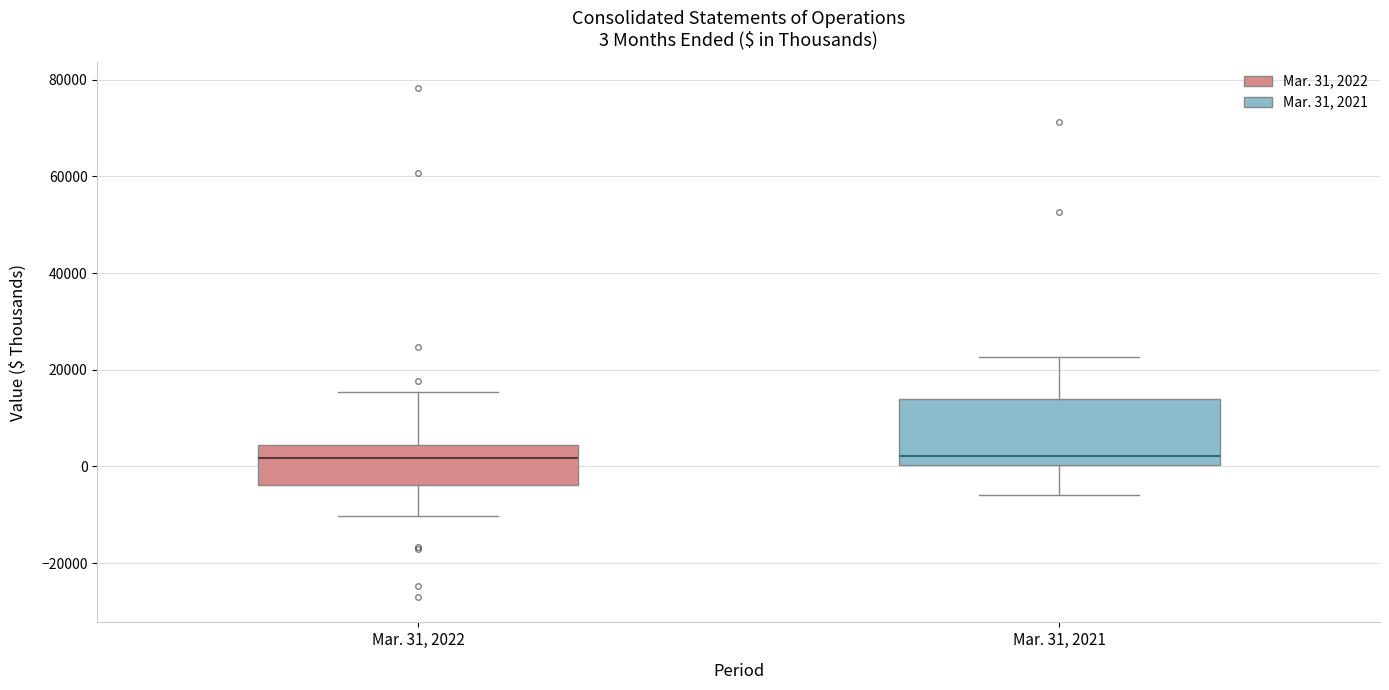

Which box is the tallest, from its lower edge to its upper edge?

Mar. 31, 2021